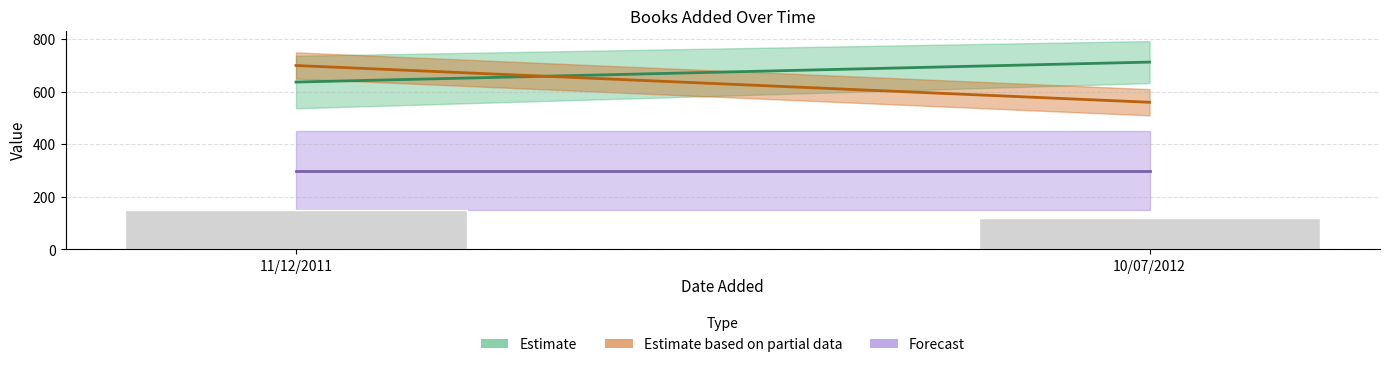

Which label corresponds to the smallest value in the chart?

10/07/2012